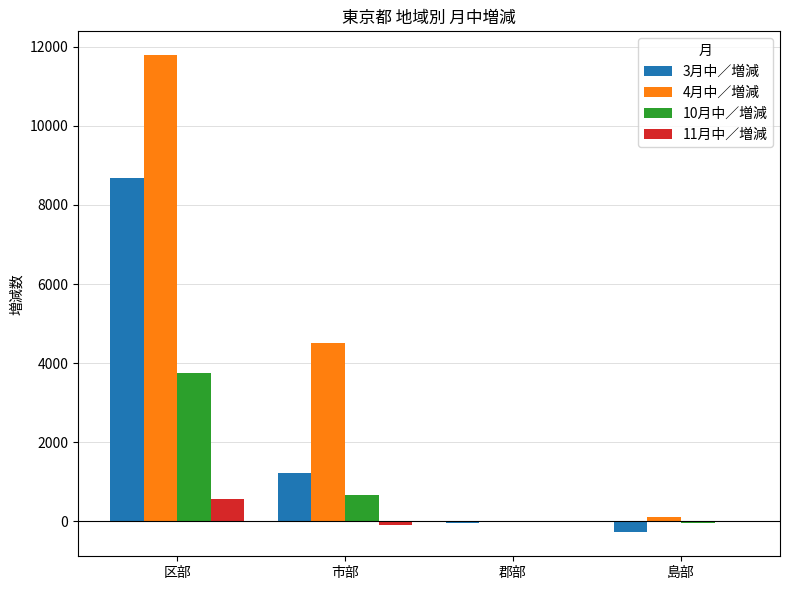

At which label does 11月中／増減 reach its peak?

区部